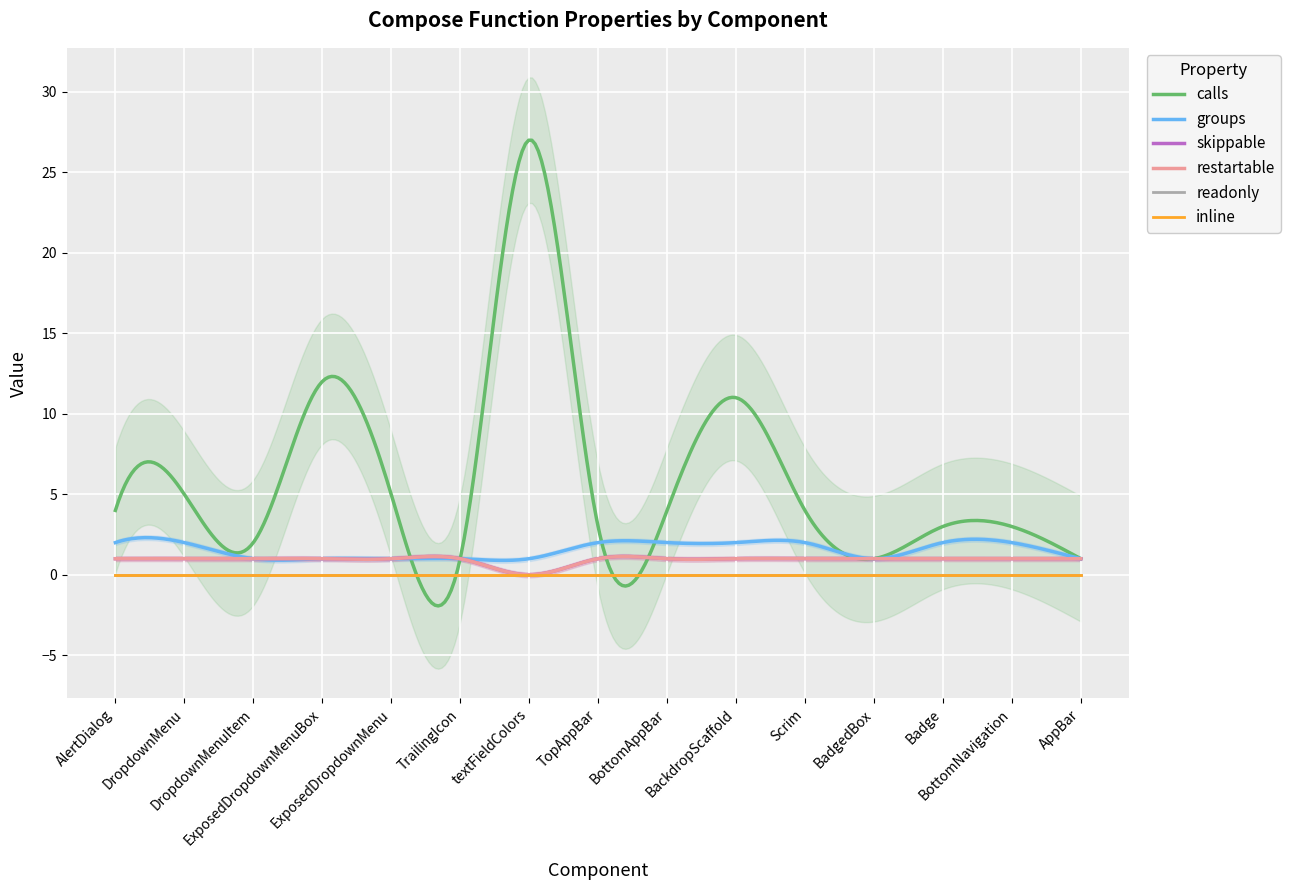

Between Scrim and BottomNavigation, which series saw the biggest shift?

calls